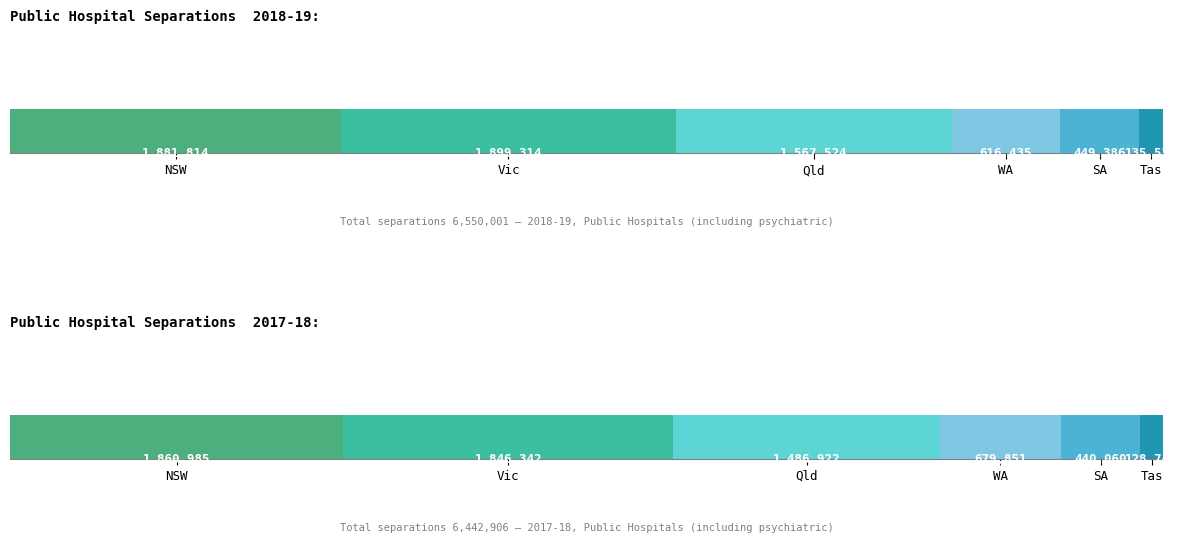

What is the sum of all Vic values?

3745656